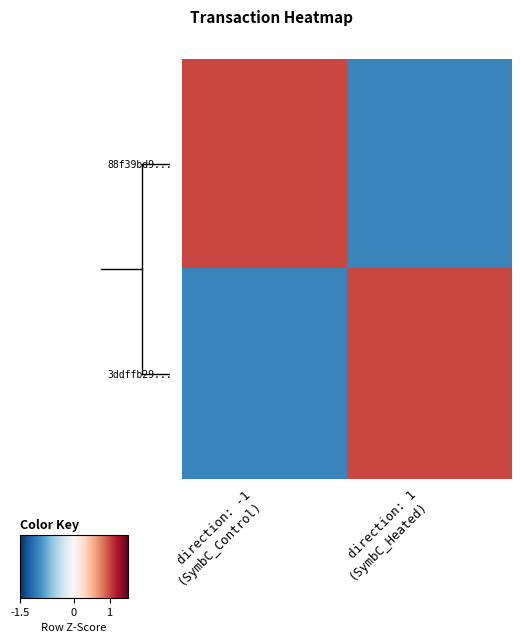

What is the smallest value displayed?

-1